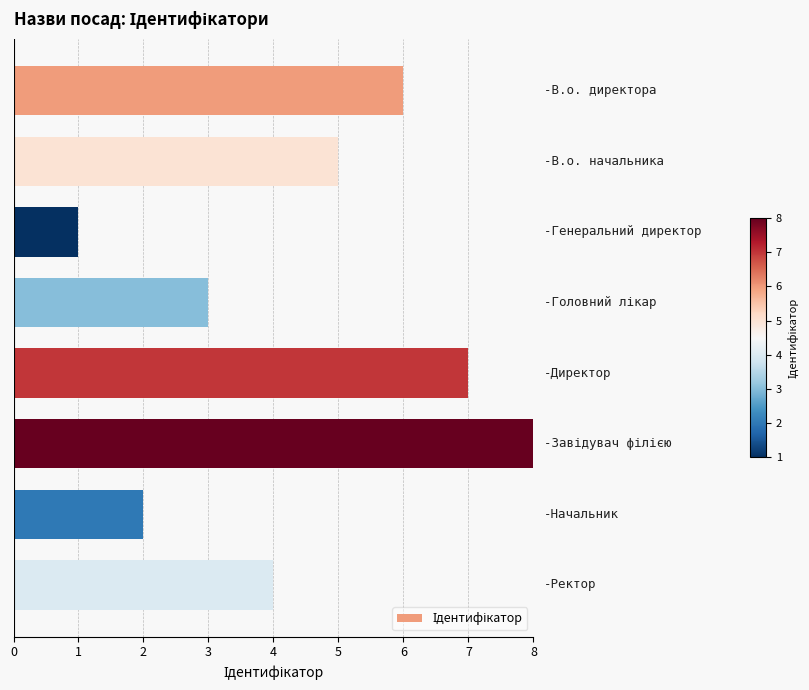

What is the sum of all values?

36